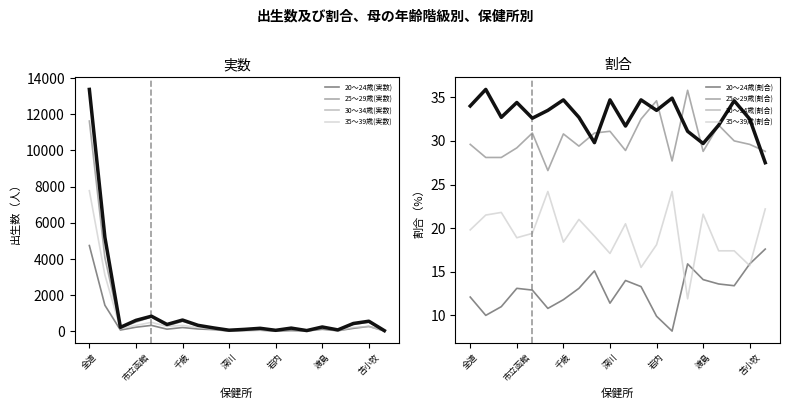

Is it true that 35～39歳(実数) equals 332 at 千歳?

True